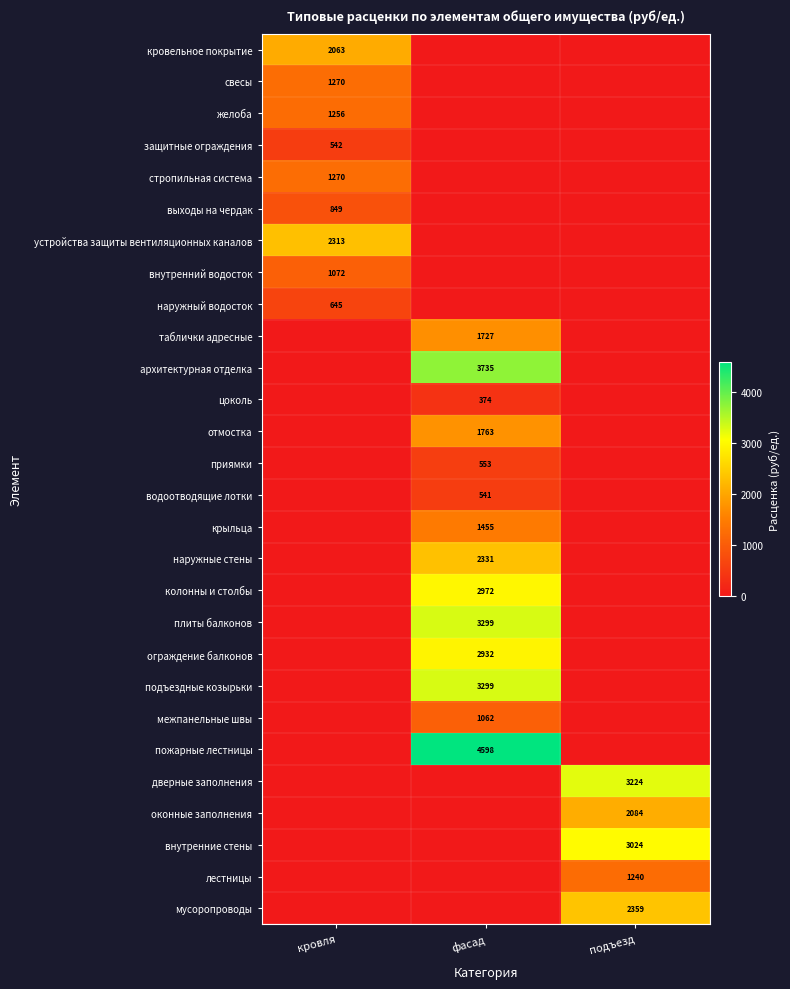

Count the number of data series in this chart.

28